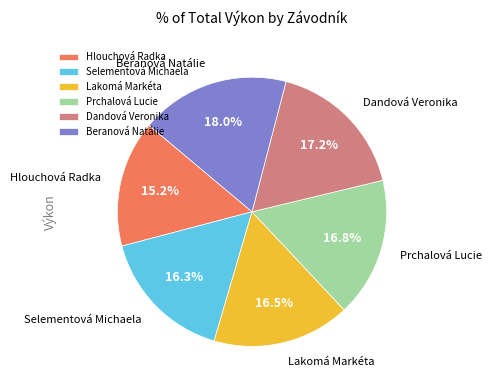

Is Hlouchová Radka the majority of the pie?

No